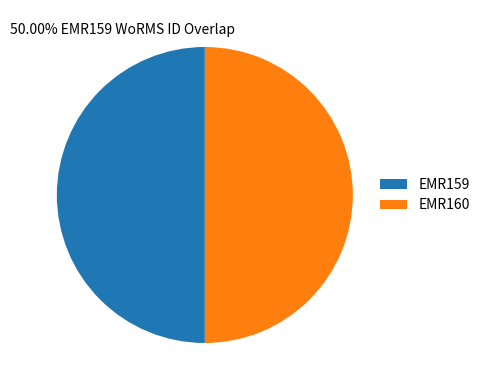

What is the ratio of the value at EMR159 to the value at EMR160?

1.0